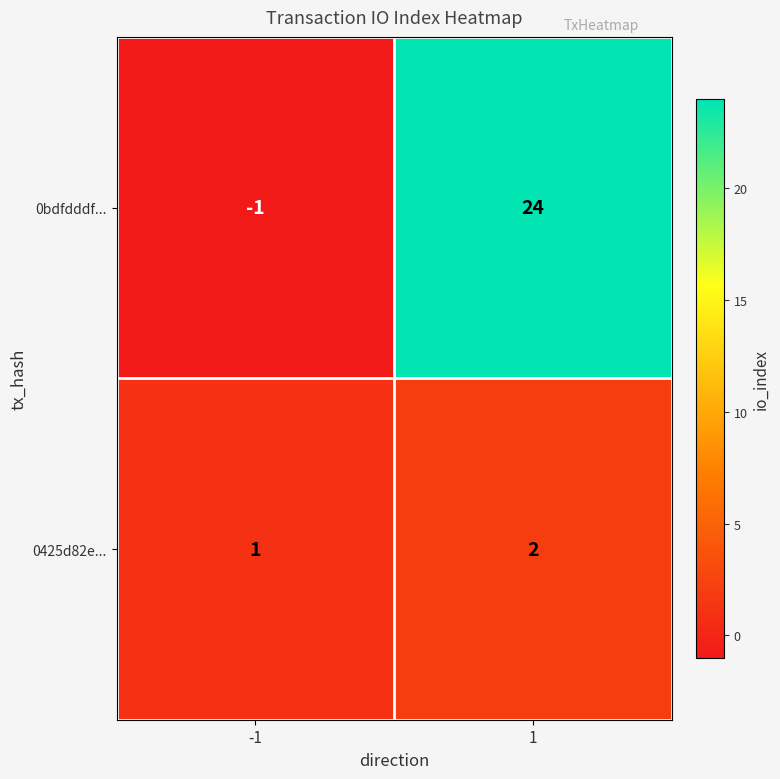

Which series has the widest spread of values?

0bdfdddf...